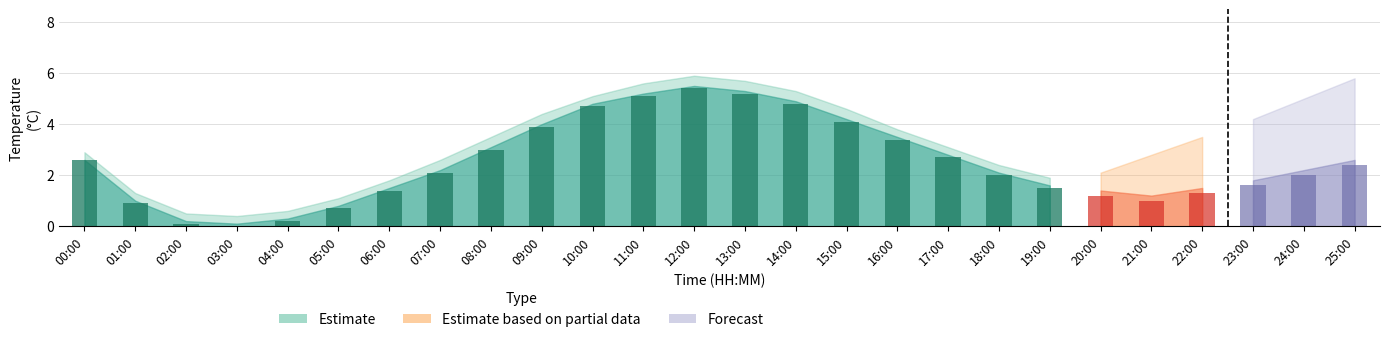

What is the label of the 10th bar from the left?

09:00